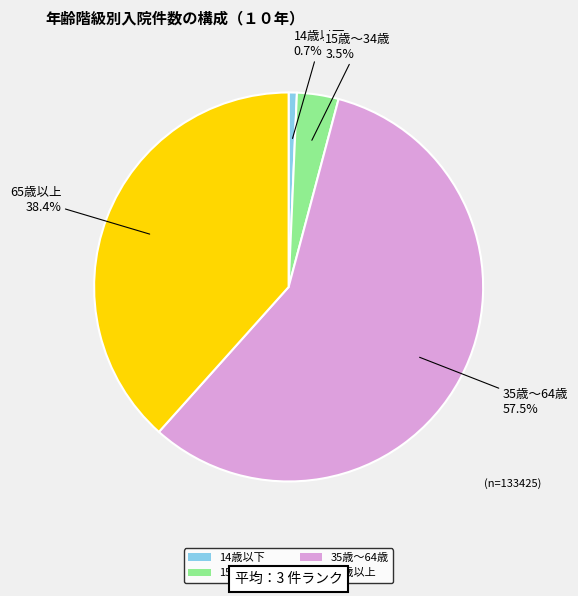

Count the number of slices in the pie.

4